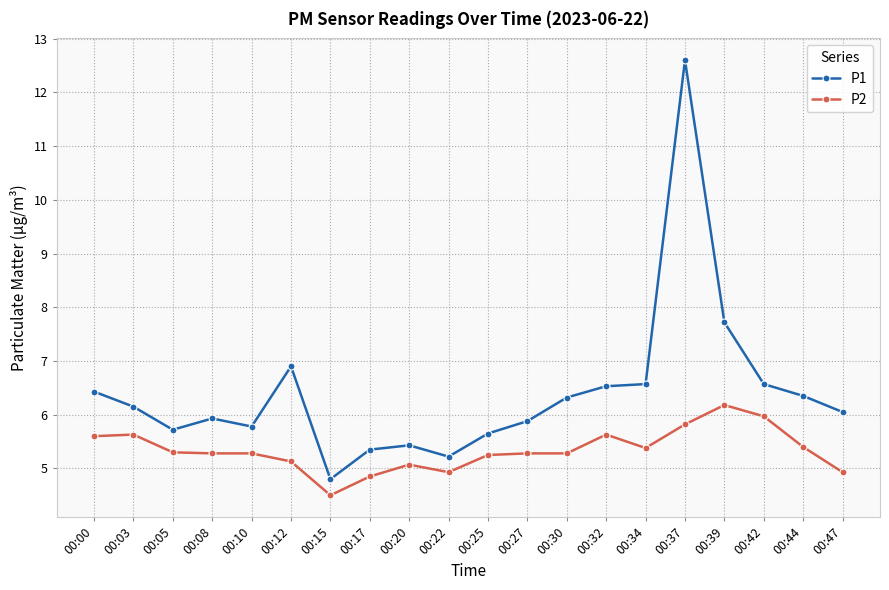

True or false: P2 and P1 intersect in this chart.

False